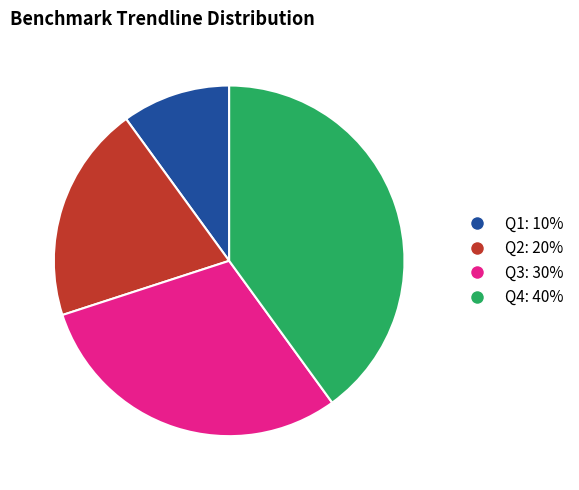

Does Q1: 10% represent more than half of the total?

No